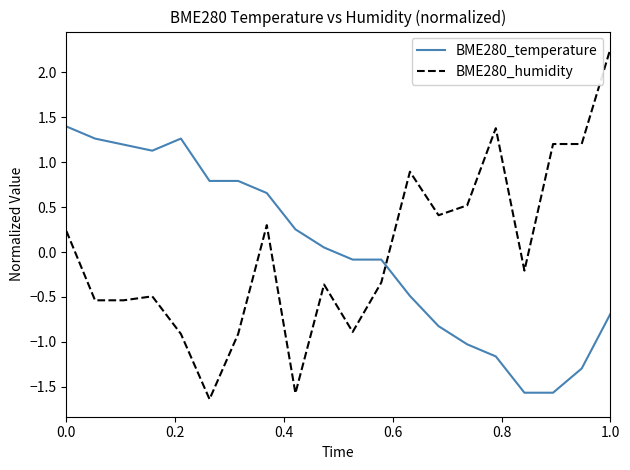

How many intersections are there between BME280_temperature and BME280_humidity?

1